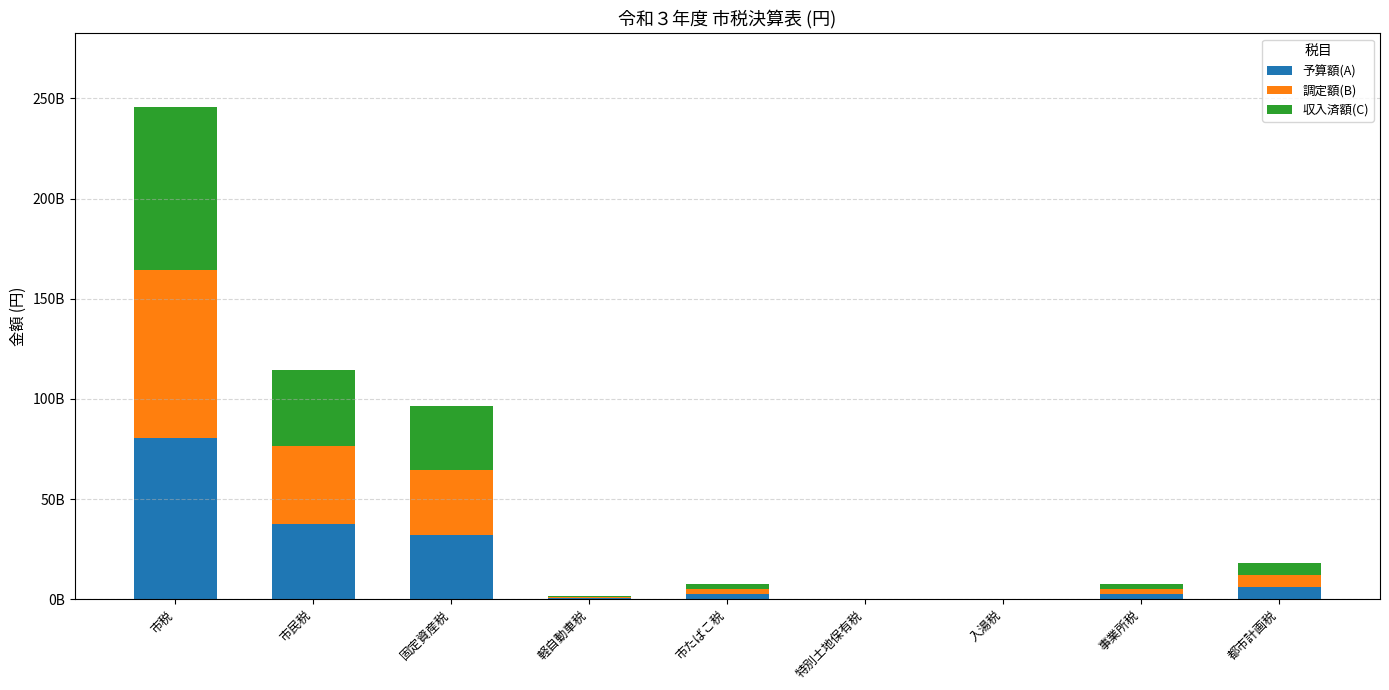

Where is 予算額(A) nearest to the value 40335050000?

市民税